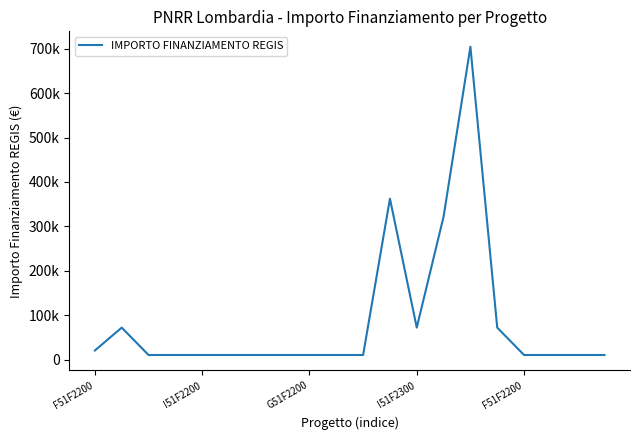

What is the maximum value shown in the chart?

704421.9